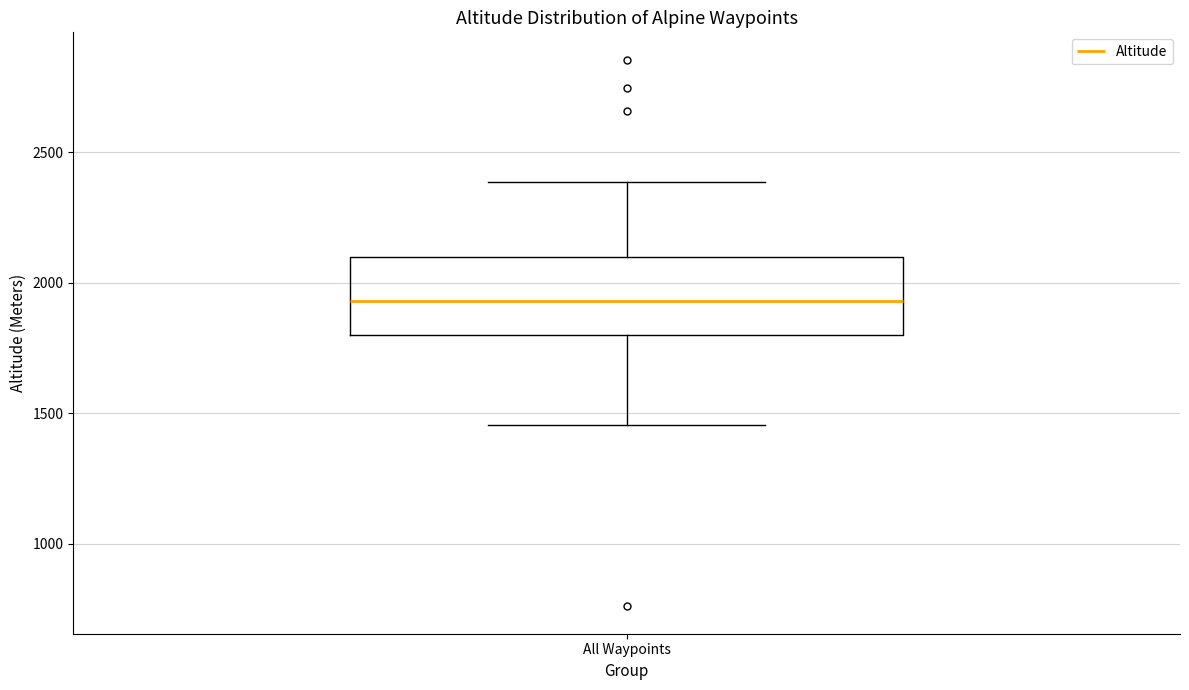

Read this box plot against the y-axis: the position of the median line, the range covered by the box, and the ends of both whiskers. The values are not printed on the chart, so give them approximately, as read against the axis.

median 1950, box 1800 to 2100, whiskers 1450 to 2400